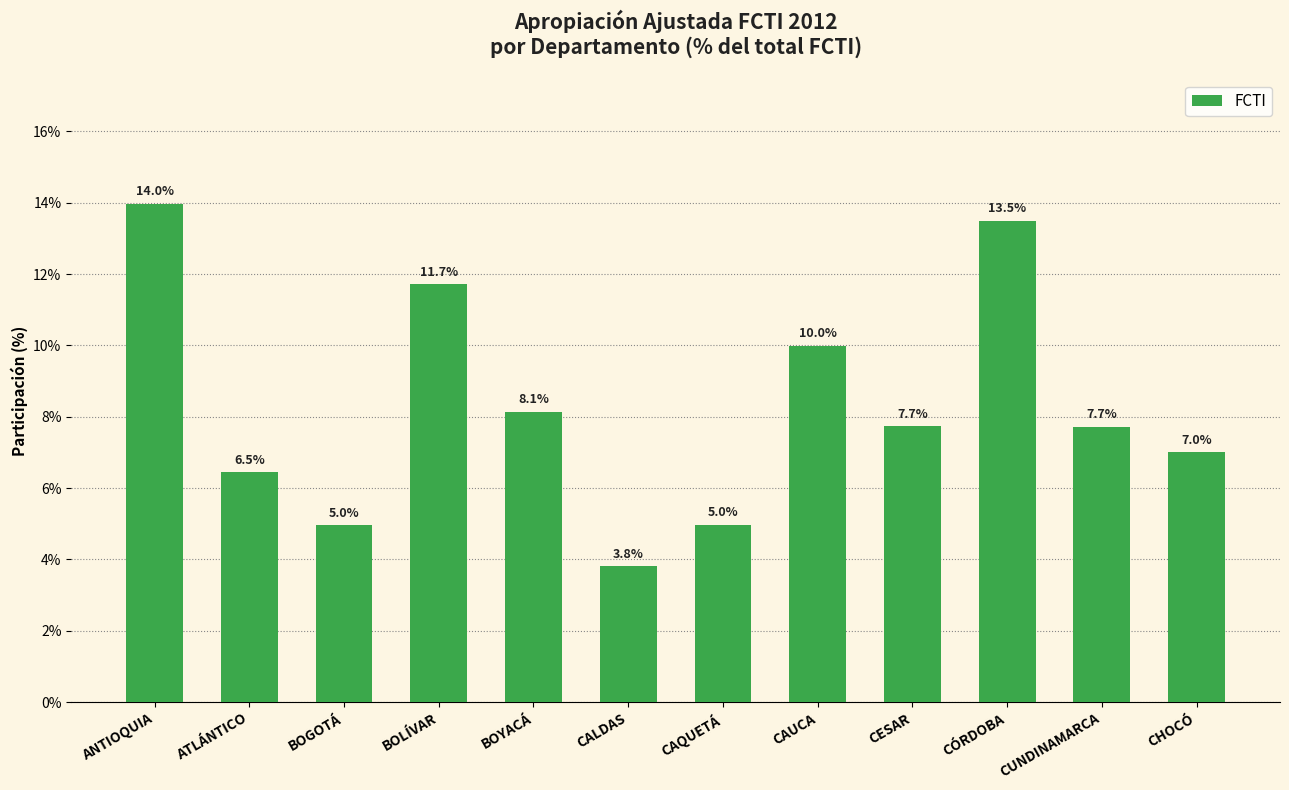

What is the greatest value displayed?

14.0